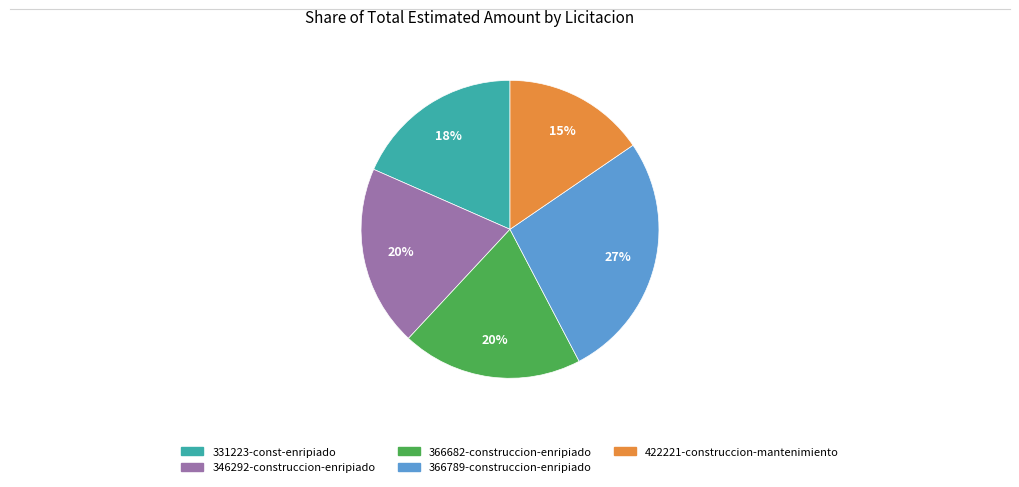

Is the sum of 422221-construccion-mantenimiento and 366789-construccion-enripiado greater than half?

No